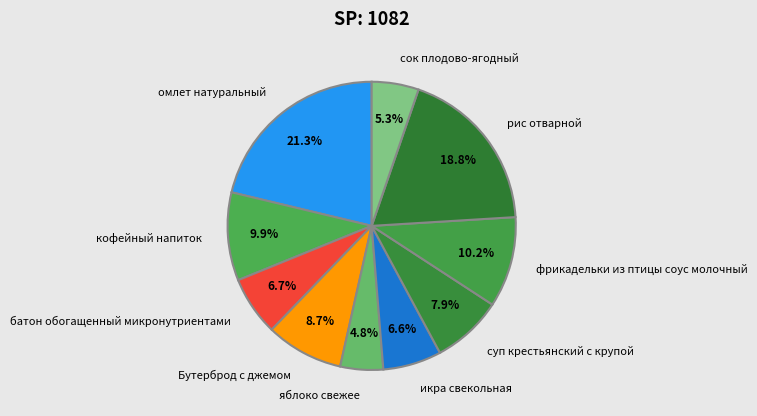

What percentage is the фрикадельки из птицы соус молочный slice, to the nearest percent?

10%